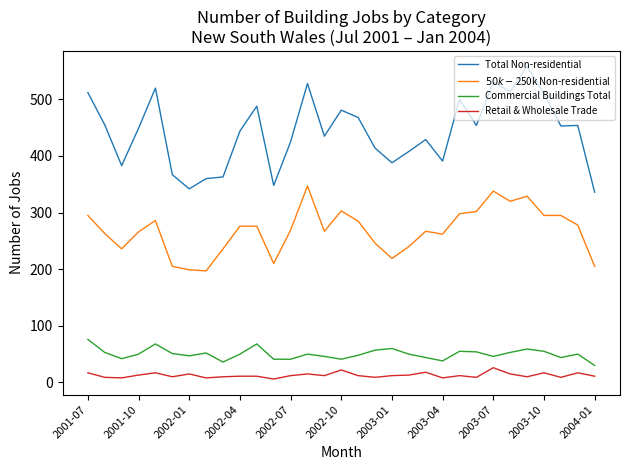

Which series has the widest spread of values?

Total Non-residential